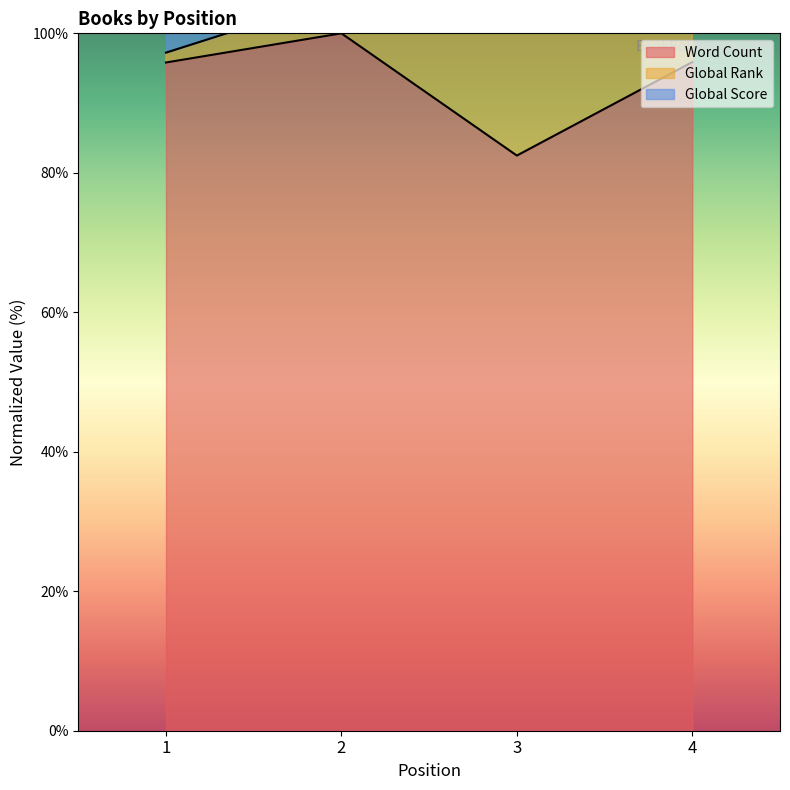

Which category has the lowest value in the Word Count series?

3